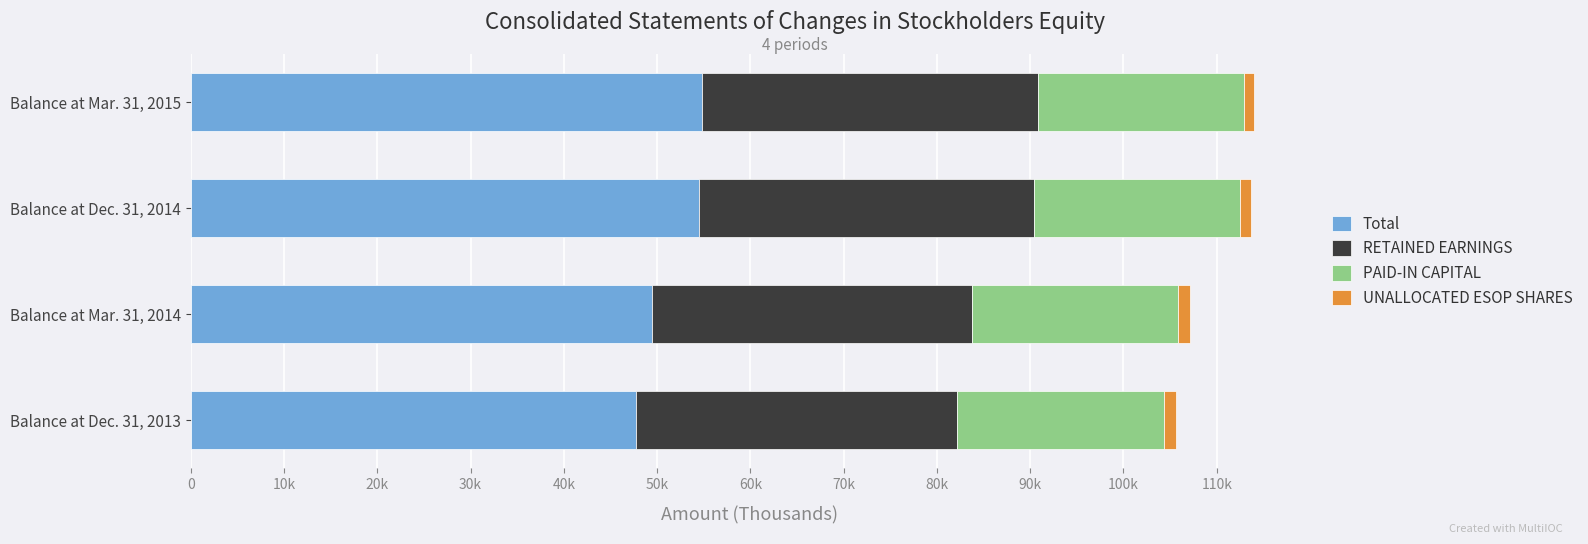

What are all the series names shown in the legend?

Total, RETAINED EARNINGS, PAID-IN CAPITAL, UNALLOCATED ESOP SHARES